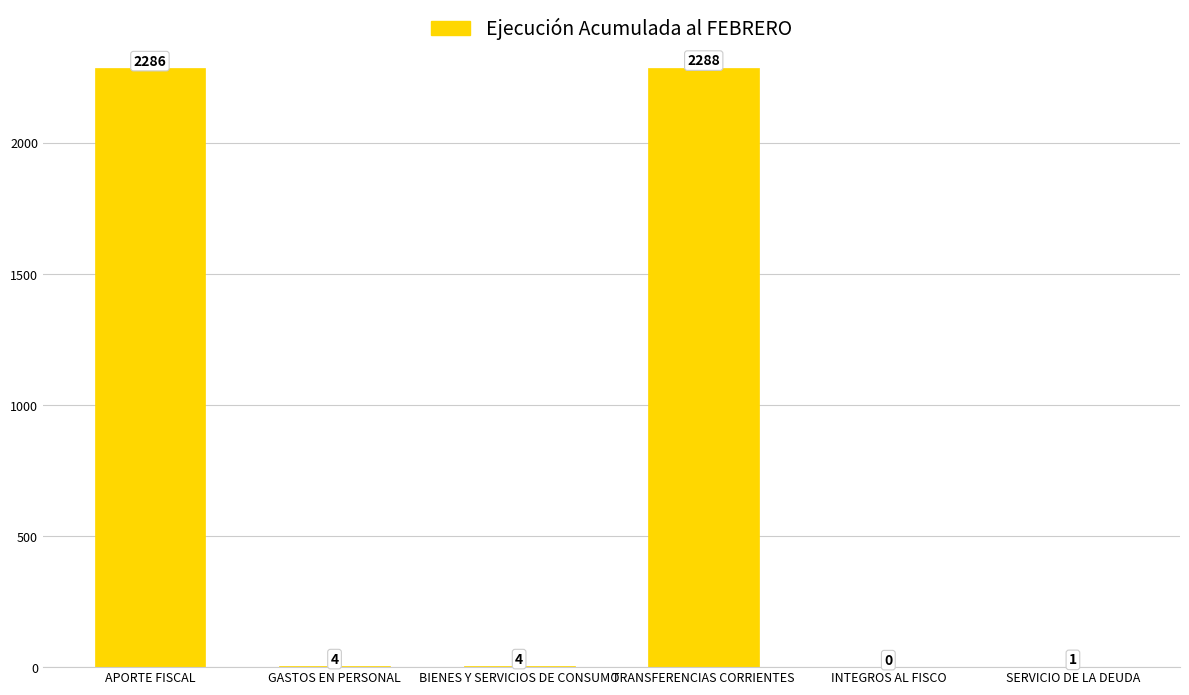

How many data points does each series have?

6